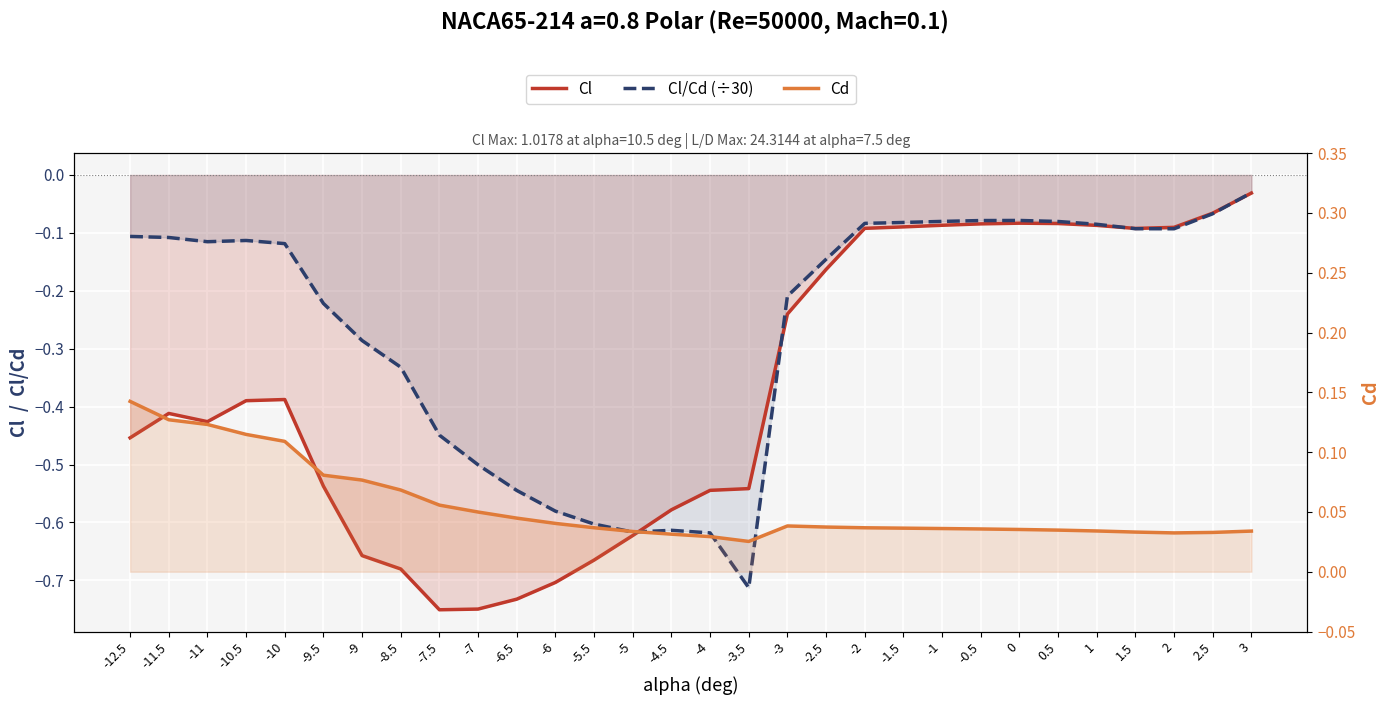

What position from the right is 1?

5